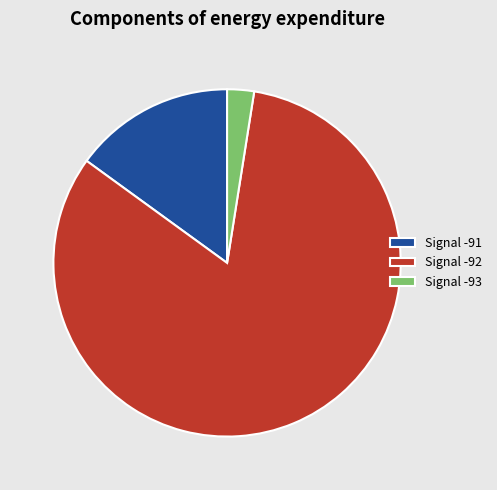

How many slices are in this pie chart?

3